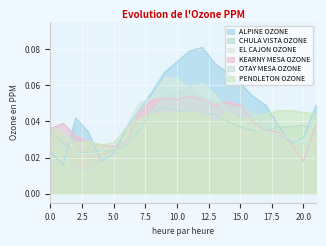

Which label corresponds to the largest value in the chart?

12